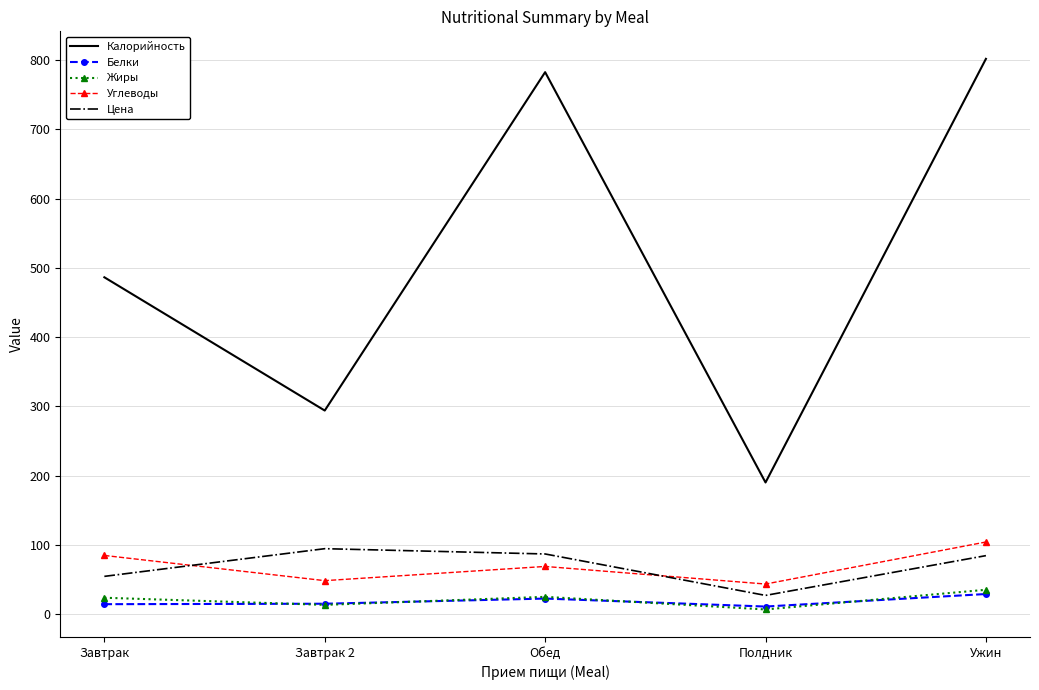

Which series has the widest spread of values?

Калорийность